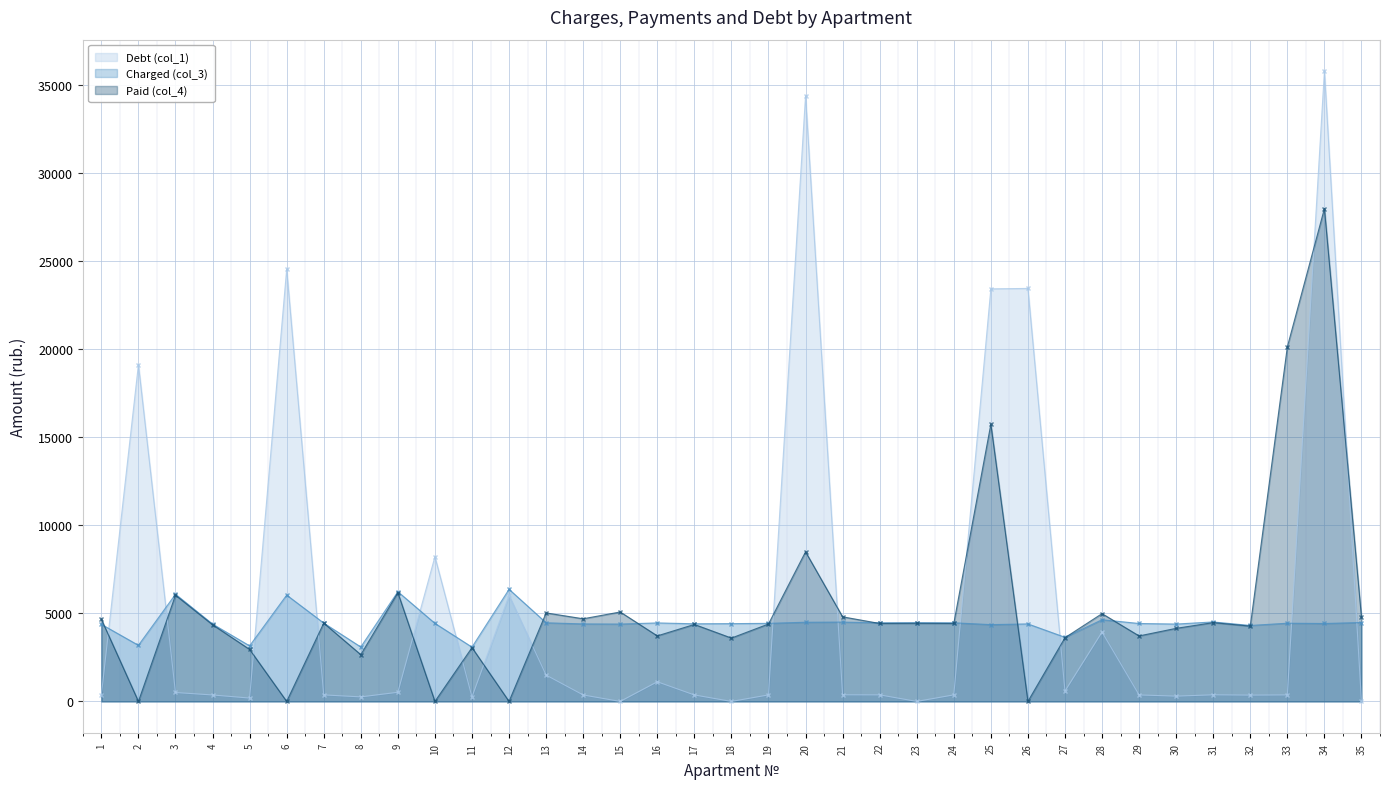

True or false: Debt (col_1) has a value of 257.1 at 11.

True